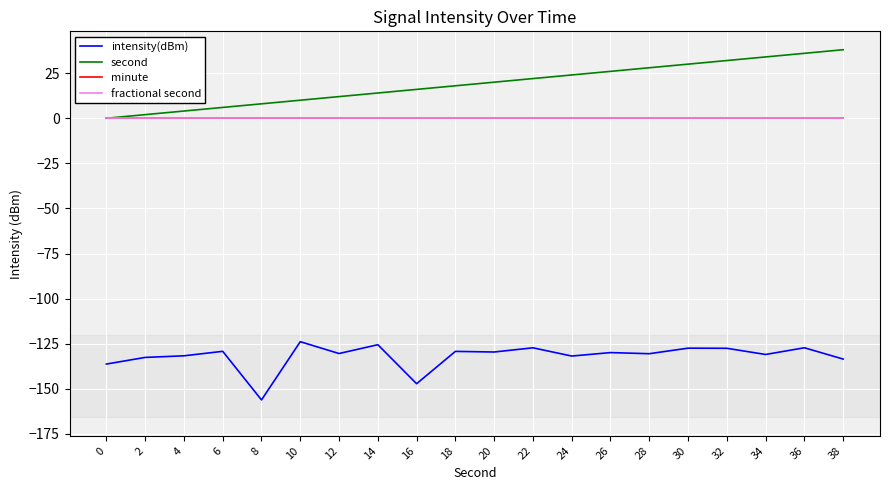

True or false: second has more than 2 points higher than both neighbors.

False